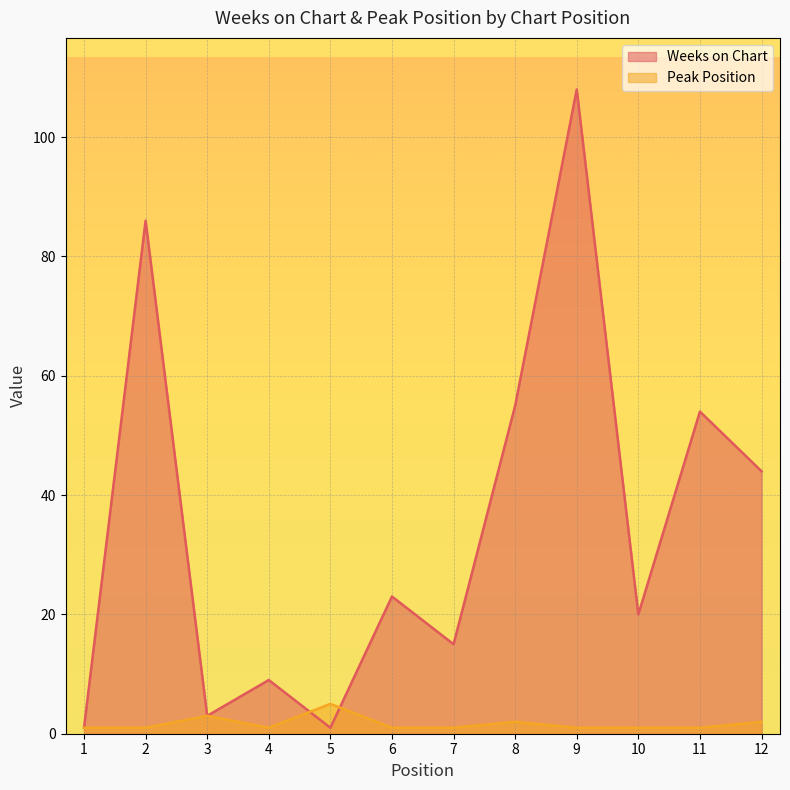

Reading left to right, list all the values displayed in this chart.

Weeks on Chart: 1=1	2=86	3=3	4=9	5=1	6=23	7=15	8=55	9=108	10=20	11=54	12=44
Peak Position: 1=1	2=1	3=3	4=1	5=5	6=1	7=1	8=2	9=1	10=1	11=1	12=2